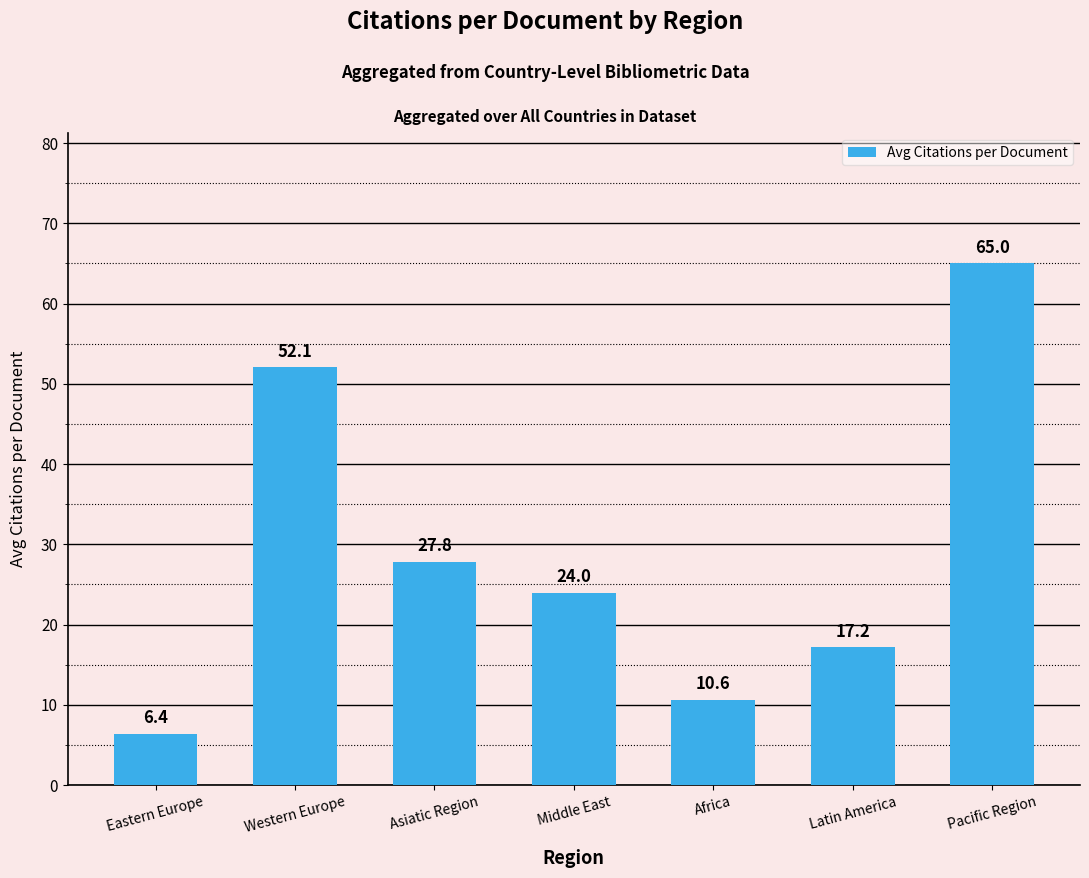

The value at Western Europe is 82.0. True or false?

False